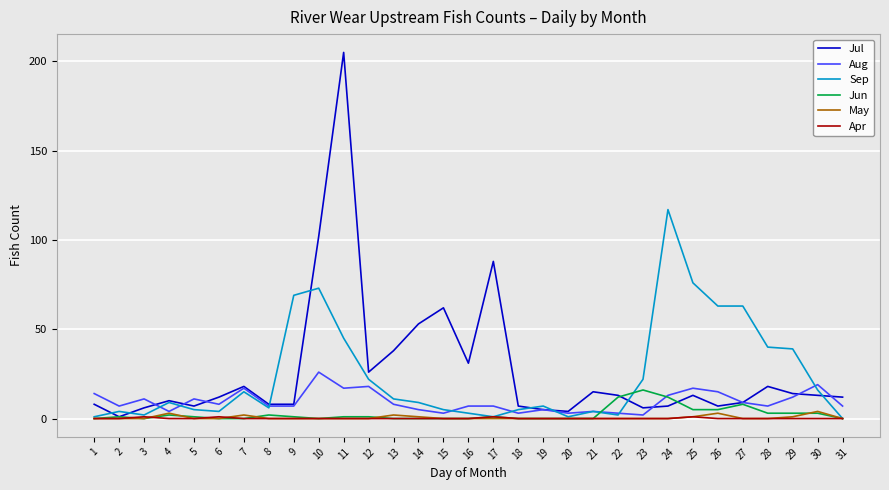

Where is the first local maximum for Jul?

4